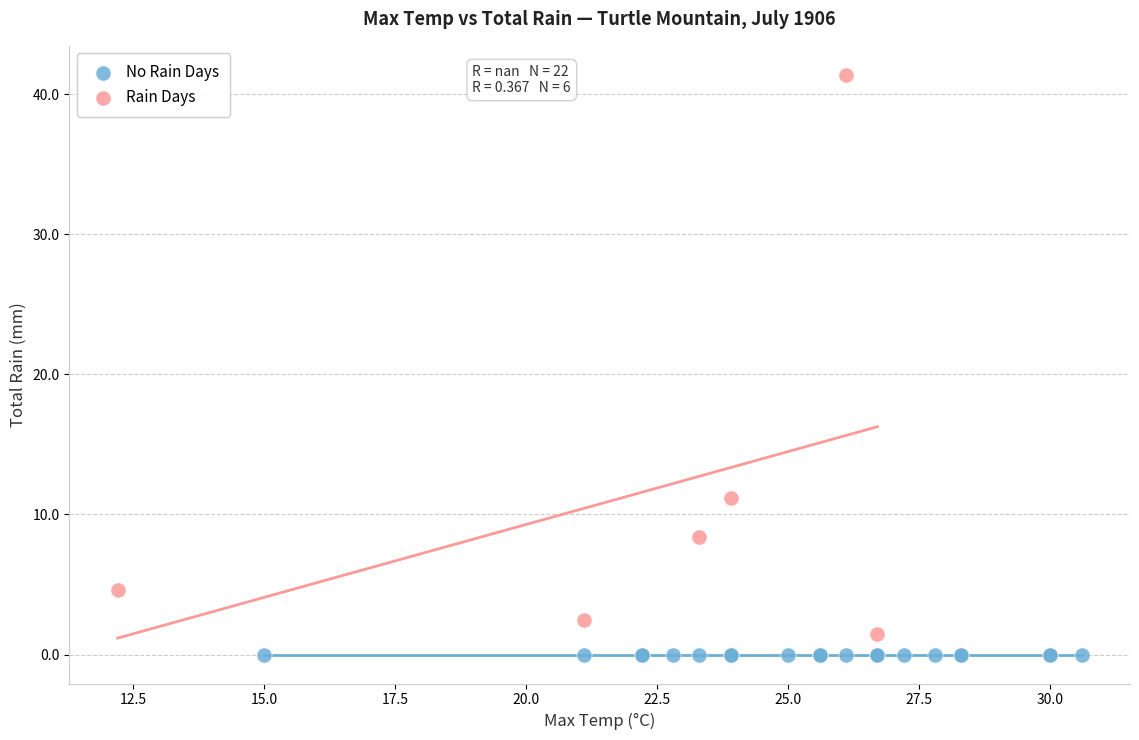

Which series reaches the maximum Y coordinate?

Rain Days